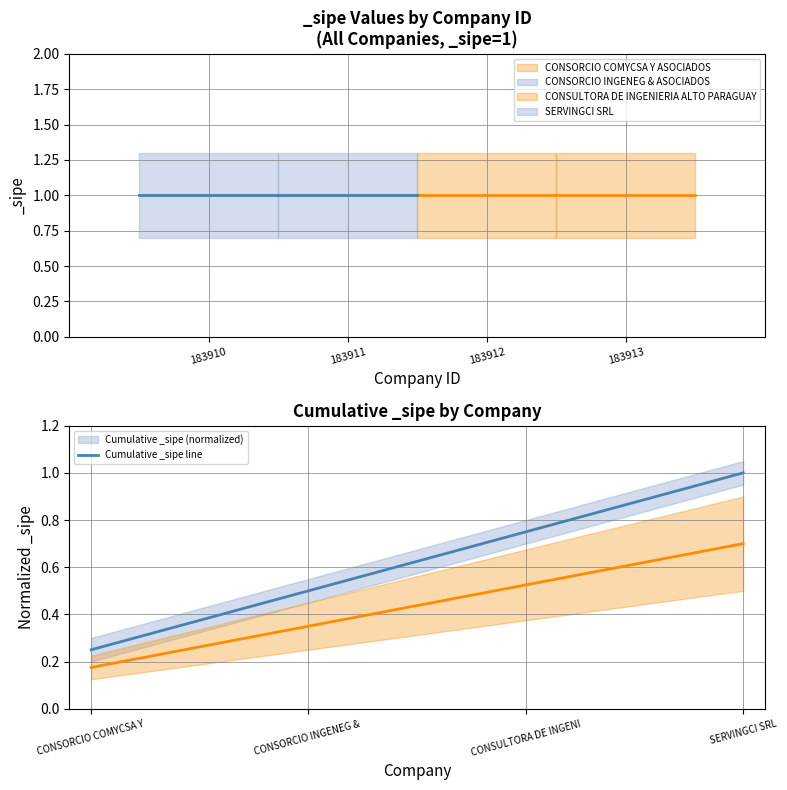

What is the difference between the maximum and second lowest values?

0.5